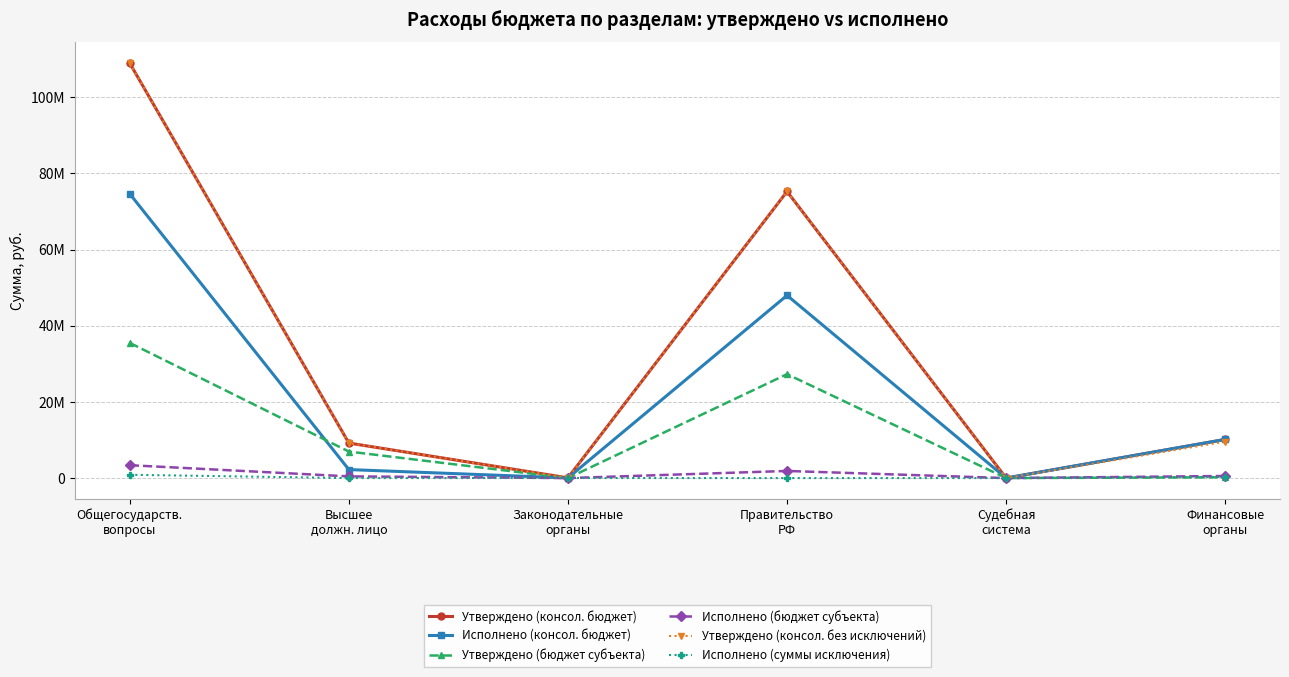

What are all the series names shown in the legend?

Утверждено (консол. бюджет), Исполнено (консол. бюджет), Утверждено (бюджет субъекта), Исполнено (бюджет субъекта), Утверждено (консол. без исключений), Исполнено (суммы исключения)